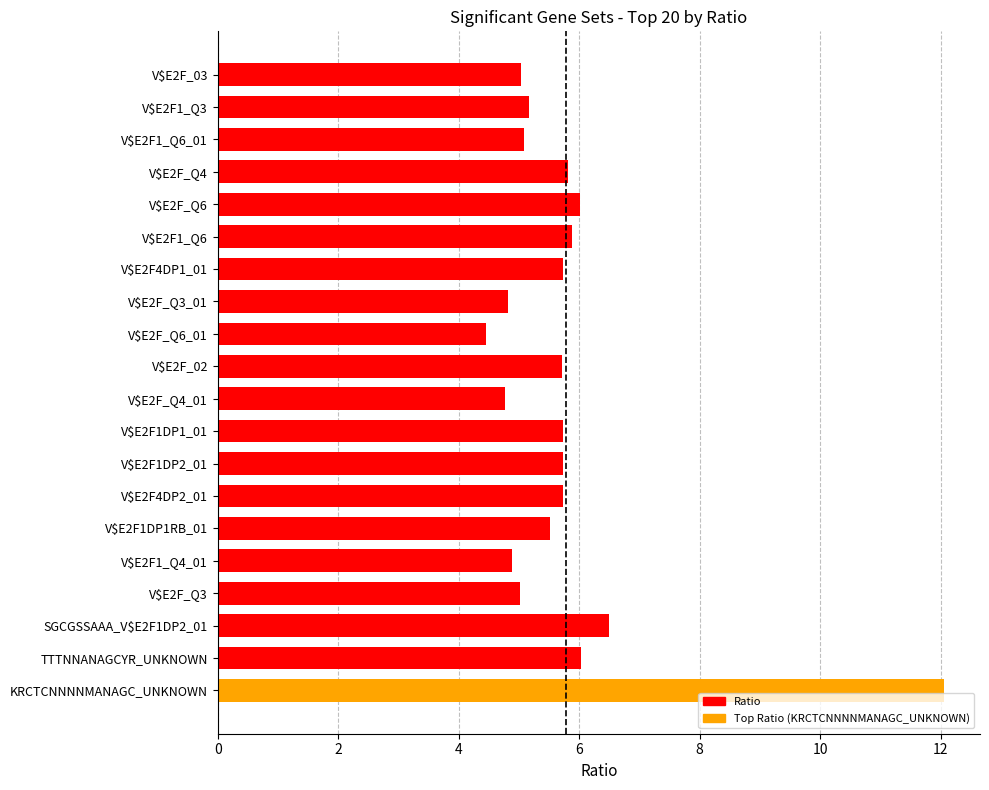

Approximately how many times larger is the value at V$E2F4DP2_01 compared to V$E2F1DP1RB_01?

1.0